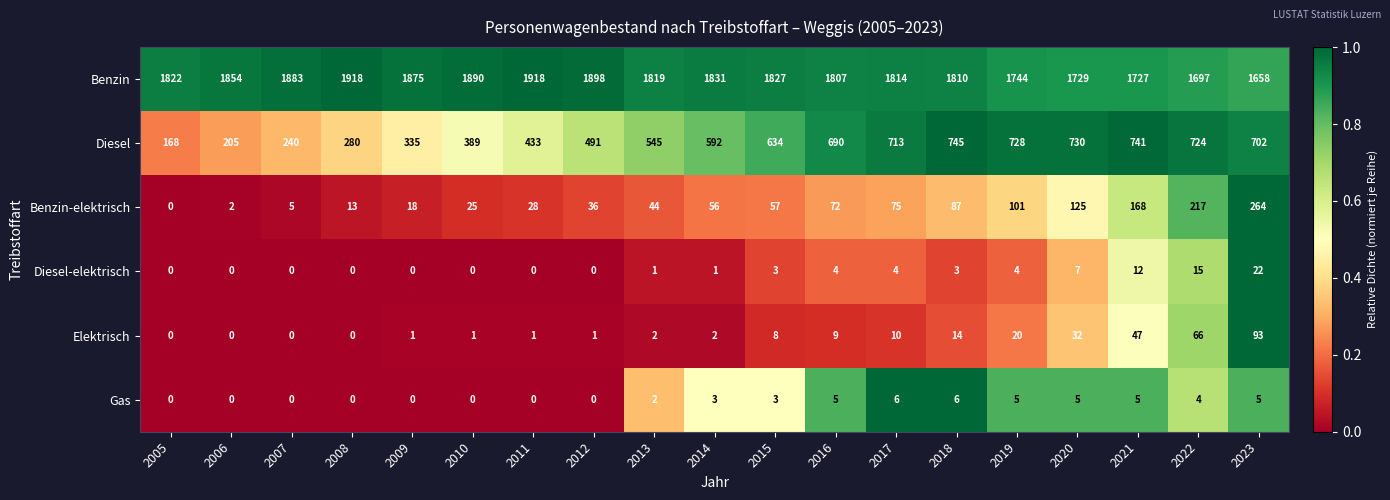

What is the difference between the highest and lowest values at 2020?

1724